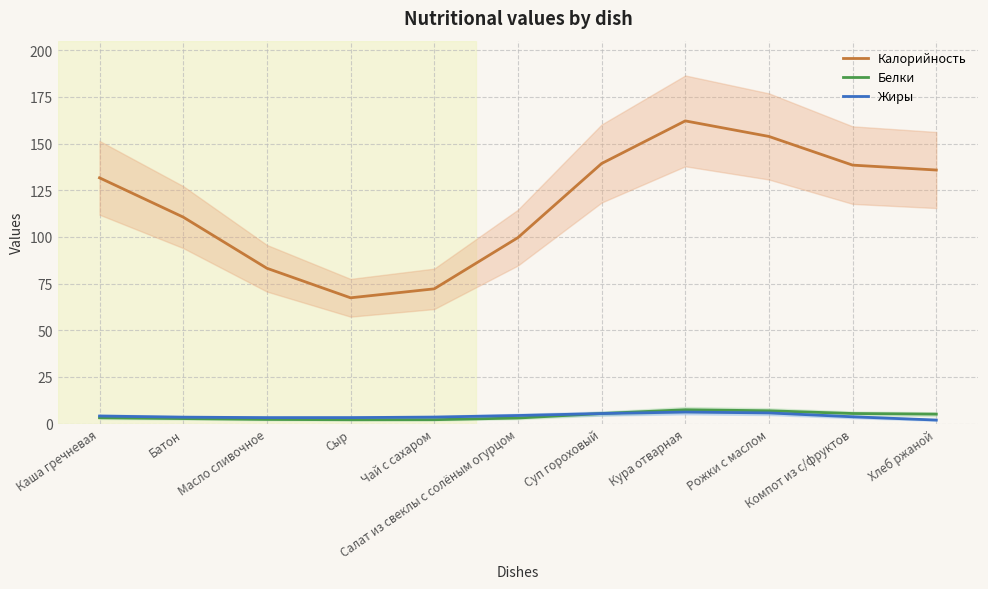

At which label is Жиры closest to 4?

Каша гречневая